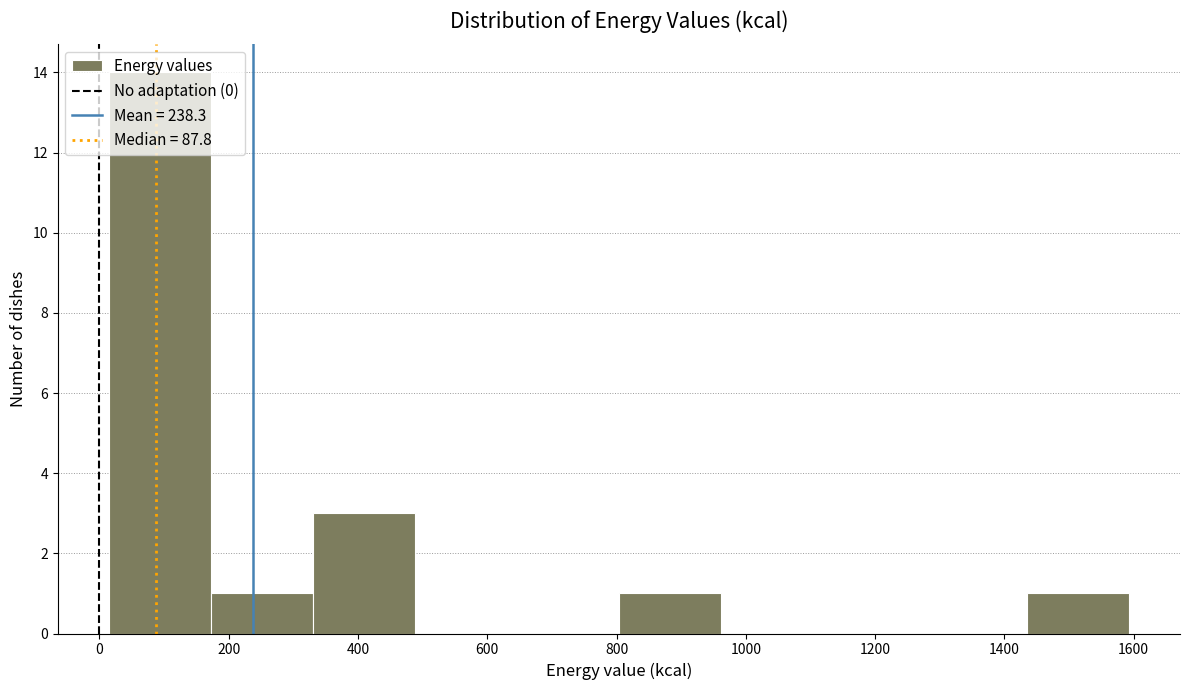

Which range on the x-axis has the tallest bar?

20 to 180